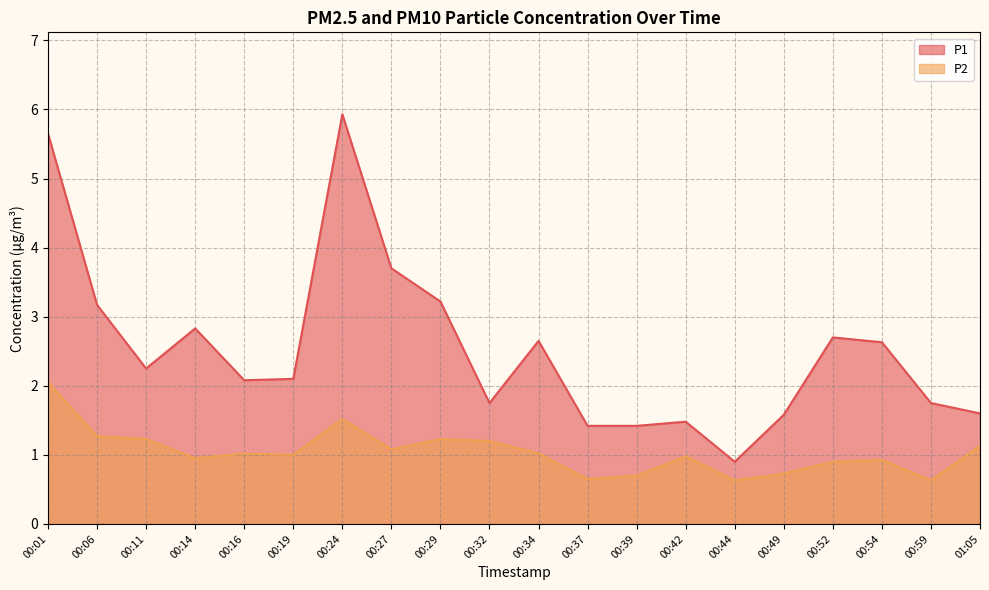

What are all the series names shown in the legend?

P1, P2